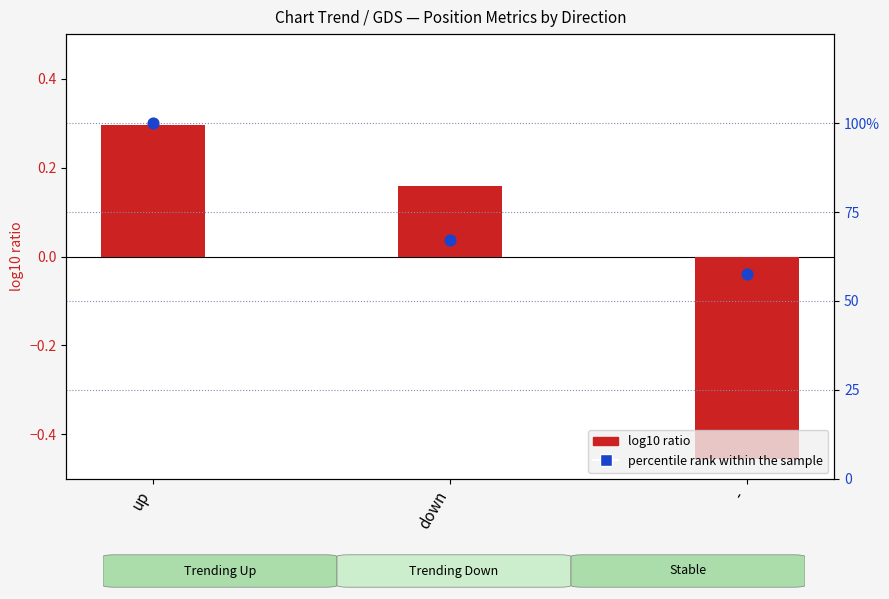

At how many categories does at least one series exceed 0?

3